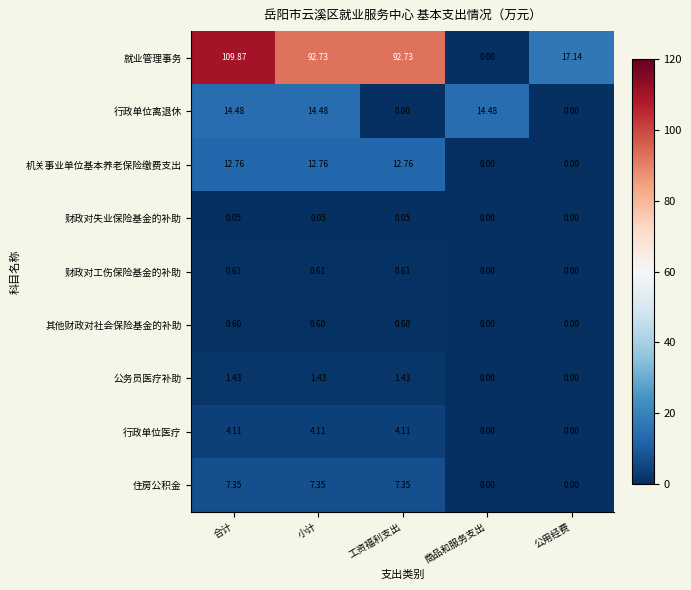

Which series has the widest spread of values?

就业管理事务